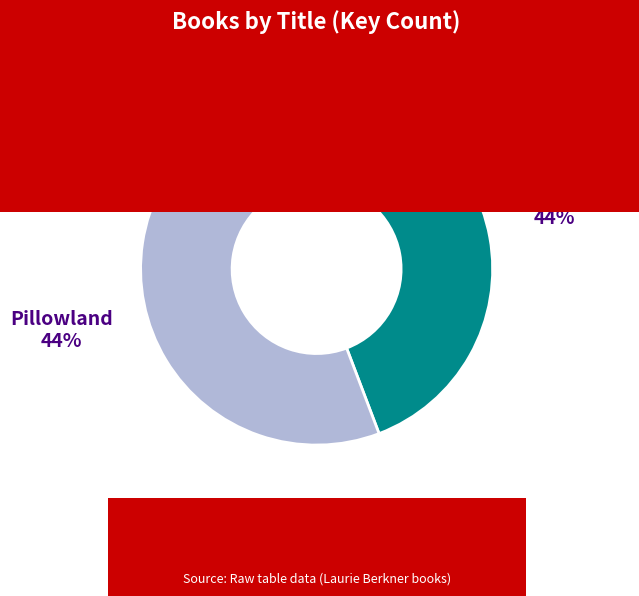

Is it true that Monster Boogie is 44% of the pie?

True